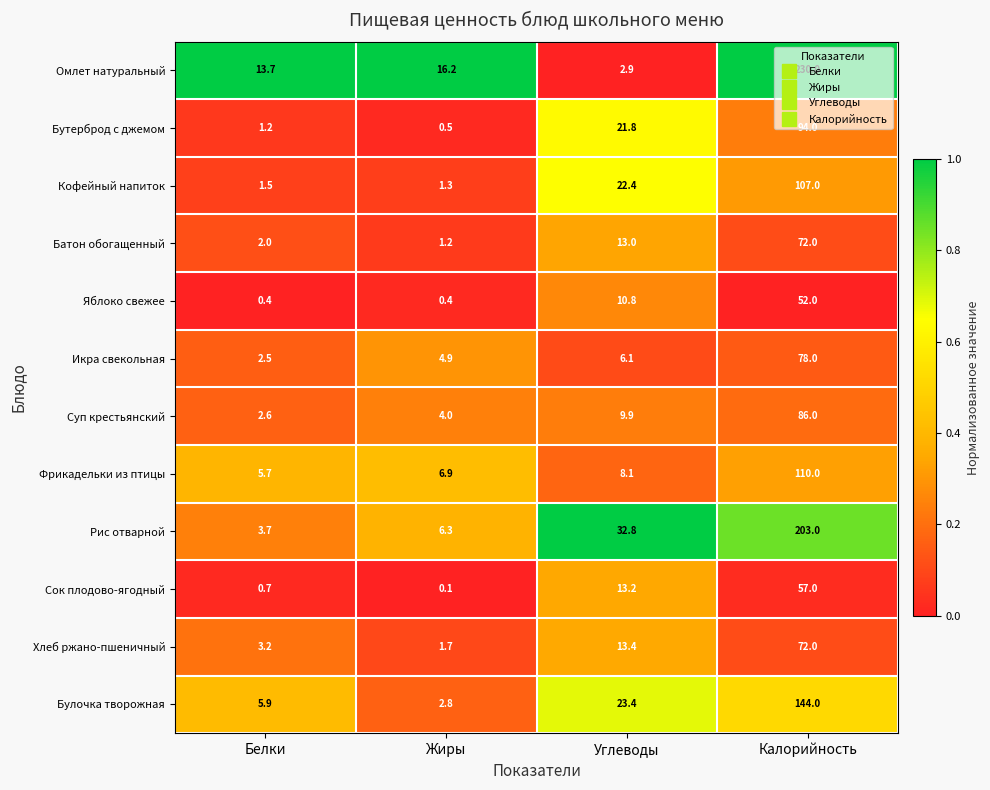

How many distinct data groups are displayed?

12